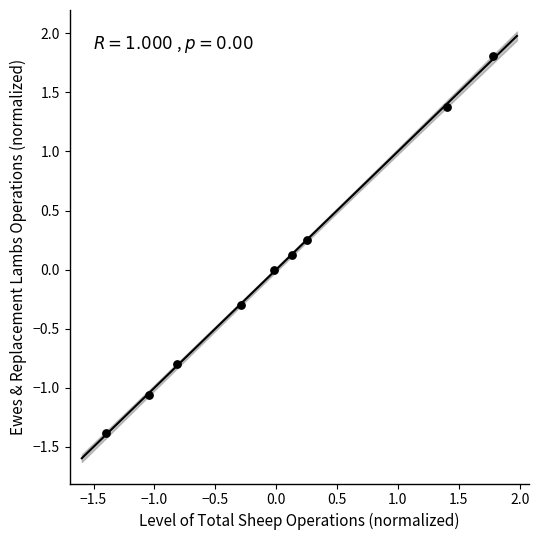

What is the range of X values (max minus min)?

3.2